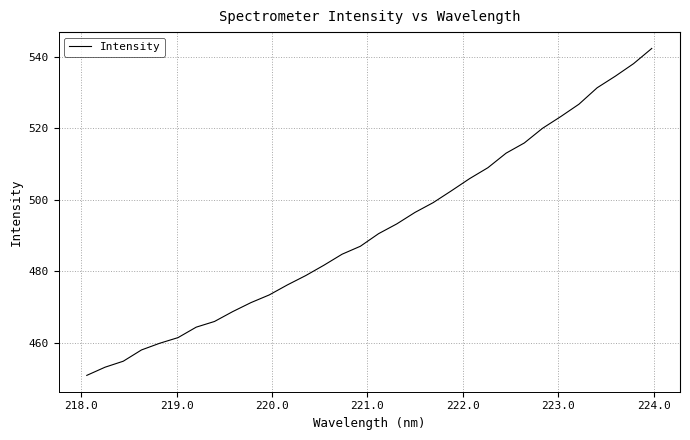

How many values exceed 490?

16